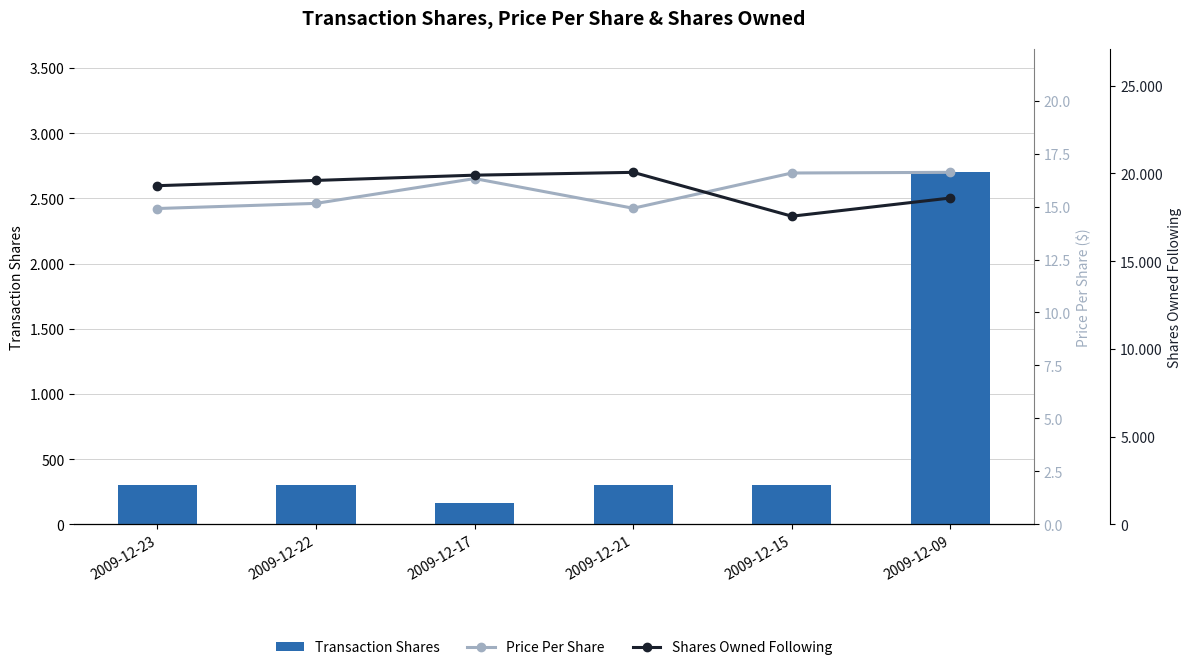

Is it true that Transaction Shares equals 156.2 at 2009-12-23?

False